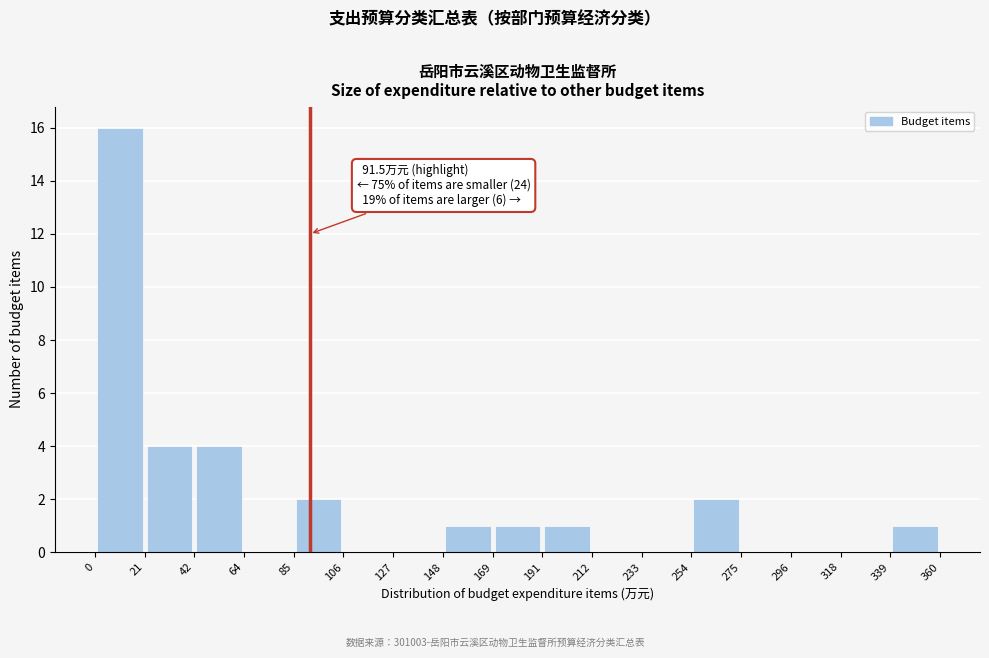

Which range on the x-axis has the tallest bar?

0 to 21